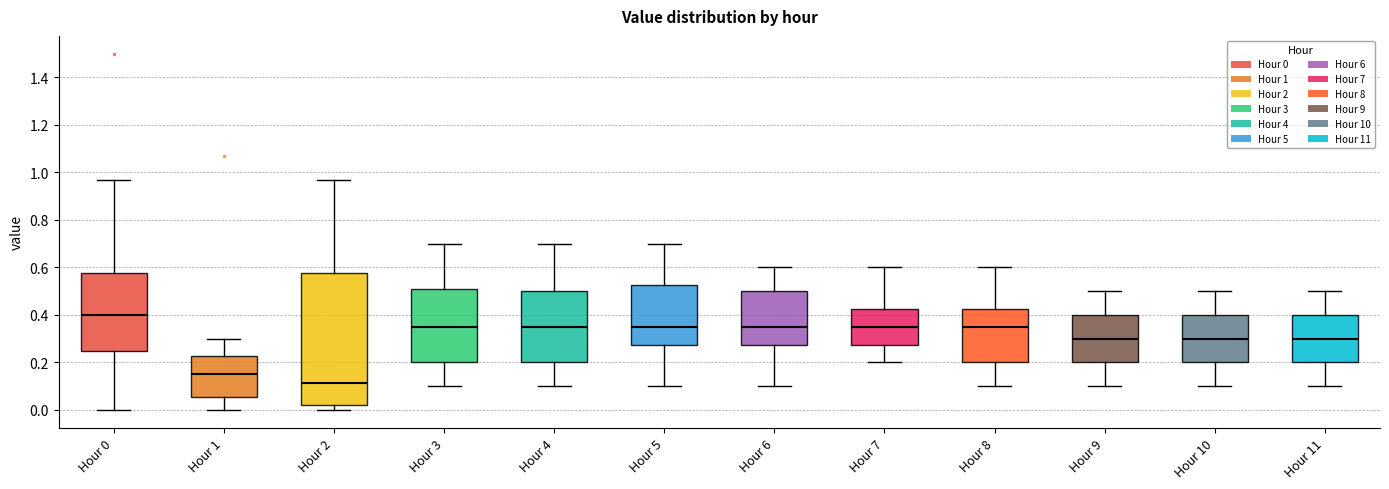

Which box has the highest median line?

Hour 0